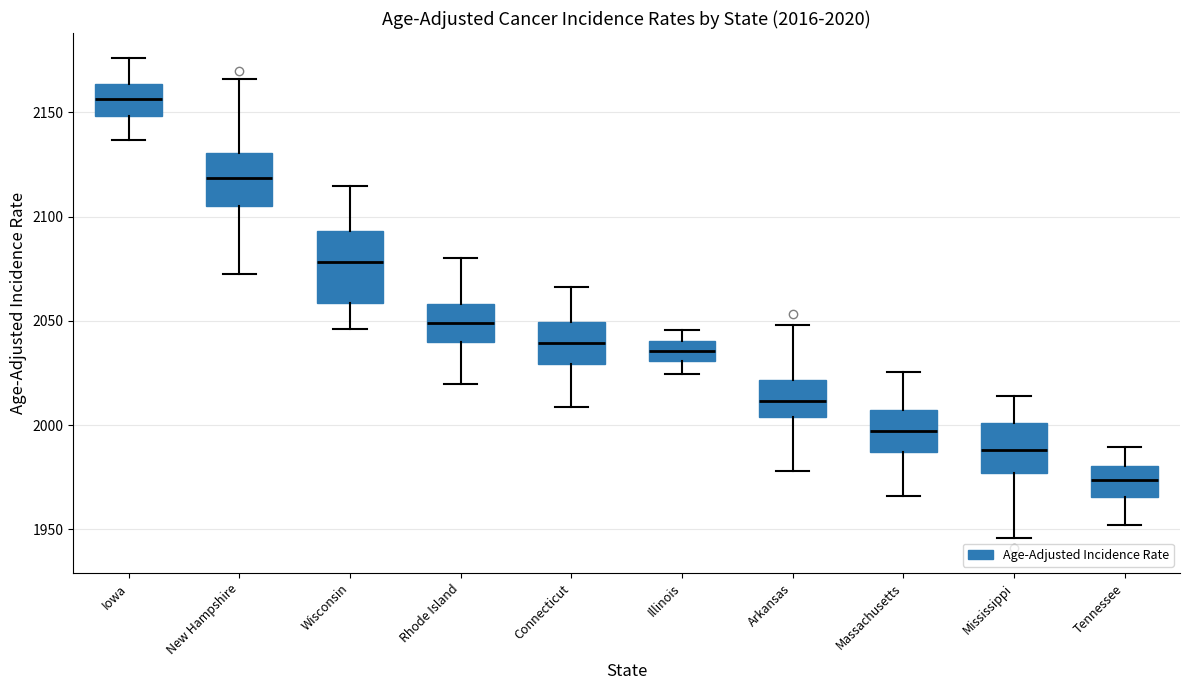

Which box's median line is the highest?

Iowa